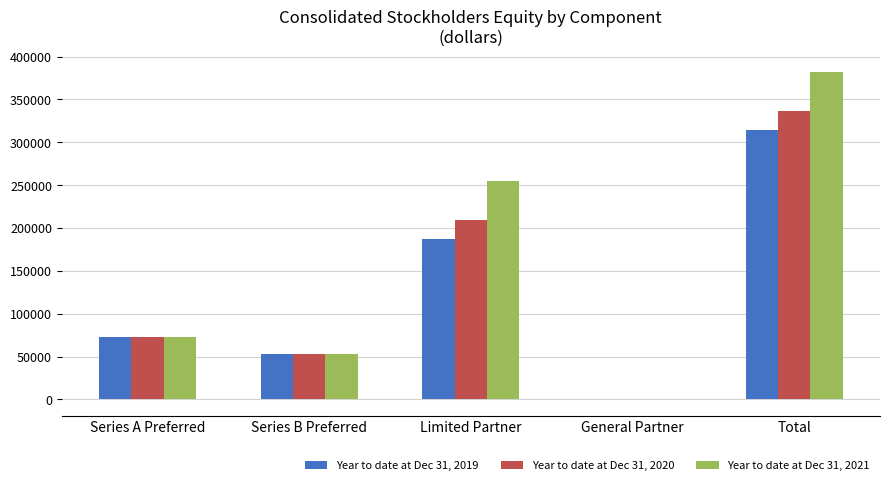

What value does the Year to date at Dec 31, 2019 series have at Series B Preferred?

53498